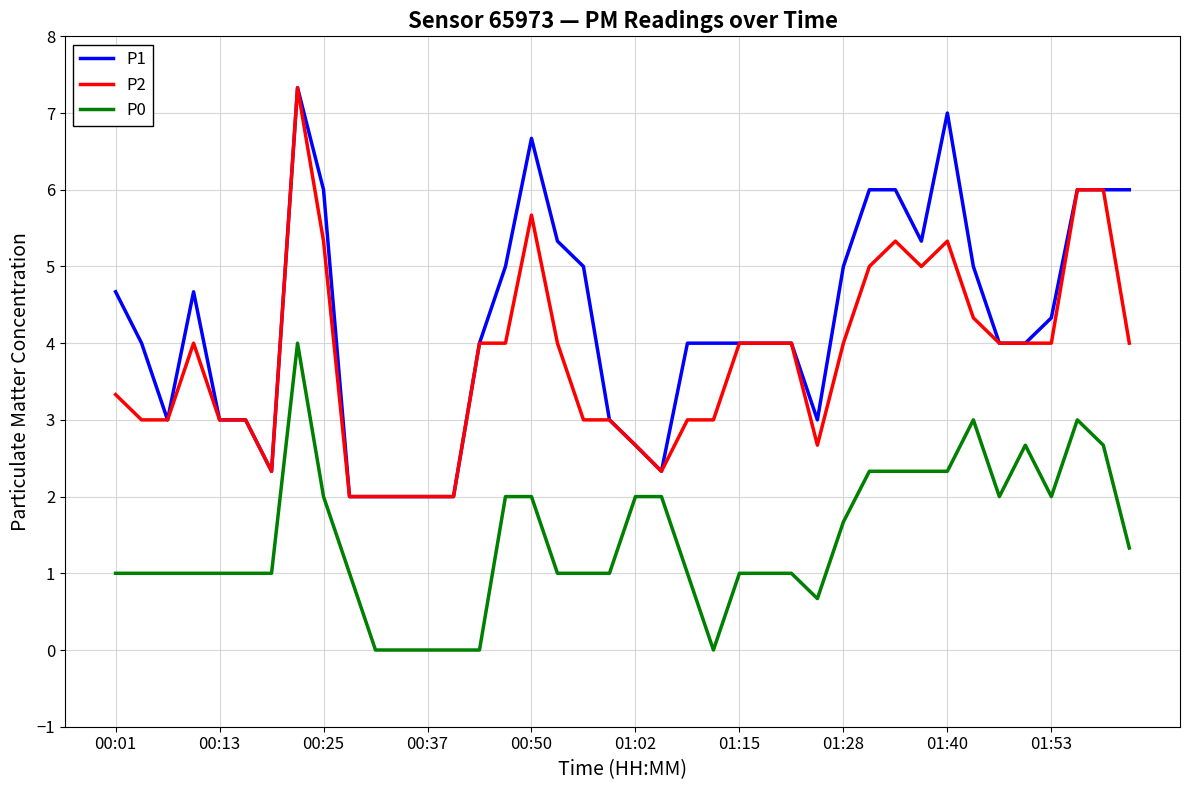

Reading left to right, list all the values displayed in this chart.

P1: 4.7	4.0	3.0	4.7	3.0	3.0	2.3	7.3	6.0	2.0	2.0	2.0	2.0	2.0	4.0	5.0	6.7	5.3	5.0	3.0	2.7	2.3	4.0	4.0	4.0	4.0	4.0	3.0	5.0	6.0	6.0	5.3	7.0	5.0	4.0	4.0	4.3	6.0	6.0	6.0
P2: 3.3	3.0	3.0	4.0	3.0	3.0	2.3	7.3	5.3	2.0	2.0	2.0	2.0	2.0	4.0	4.0	5.7	4.0	3.0	3.0	2.7	2.3	3.0	3.0	4.0	4.0	4.0	2.7	4.0	5.0	5.3	5.0	5.3	4.3	4.0	4.0	4.0	6.0	6.0	4.0
P0: 1.0	1.0	1.0	1.0	1.0	1.0	1.0	4.0	2.0	1.0	0.0	0.0	0.0	0.0	0.0	2.0	2.0	1.0	1.0	1.0	2.0	2.0	1.0	0.0	1.0	1.0	1.0	0.7	1.7	2.3	2.3	2.3	2.3	3.0	2.0	2.7	2.0	3.0	2.7	1.3